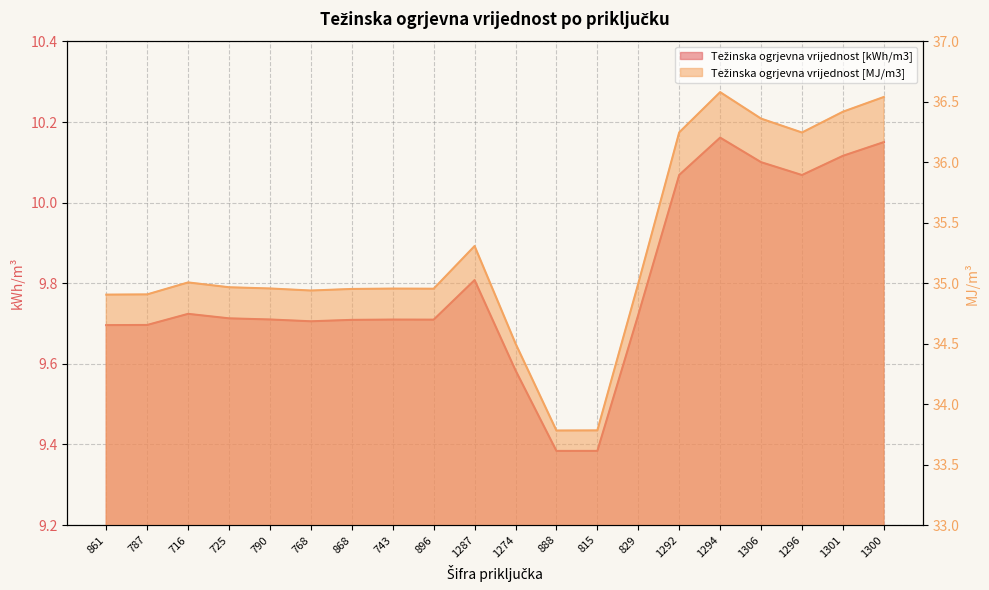

At which category does the chart reach its peak across all series?

1294